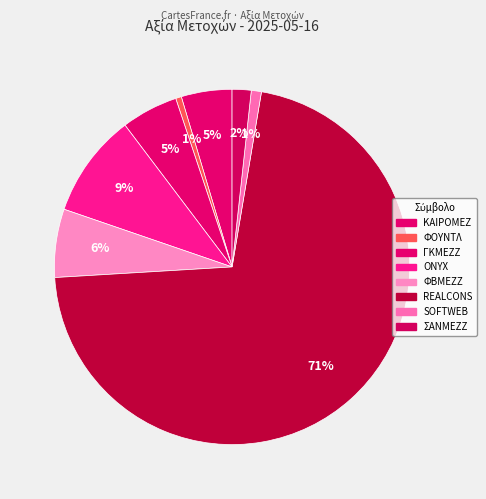

How many segments does this pie chart have?

8